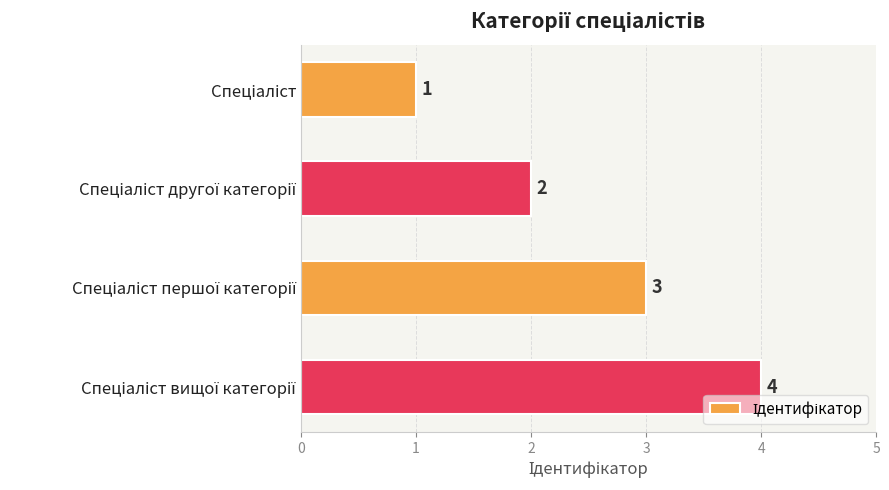

How many values are between 2 and 4?

3